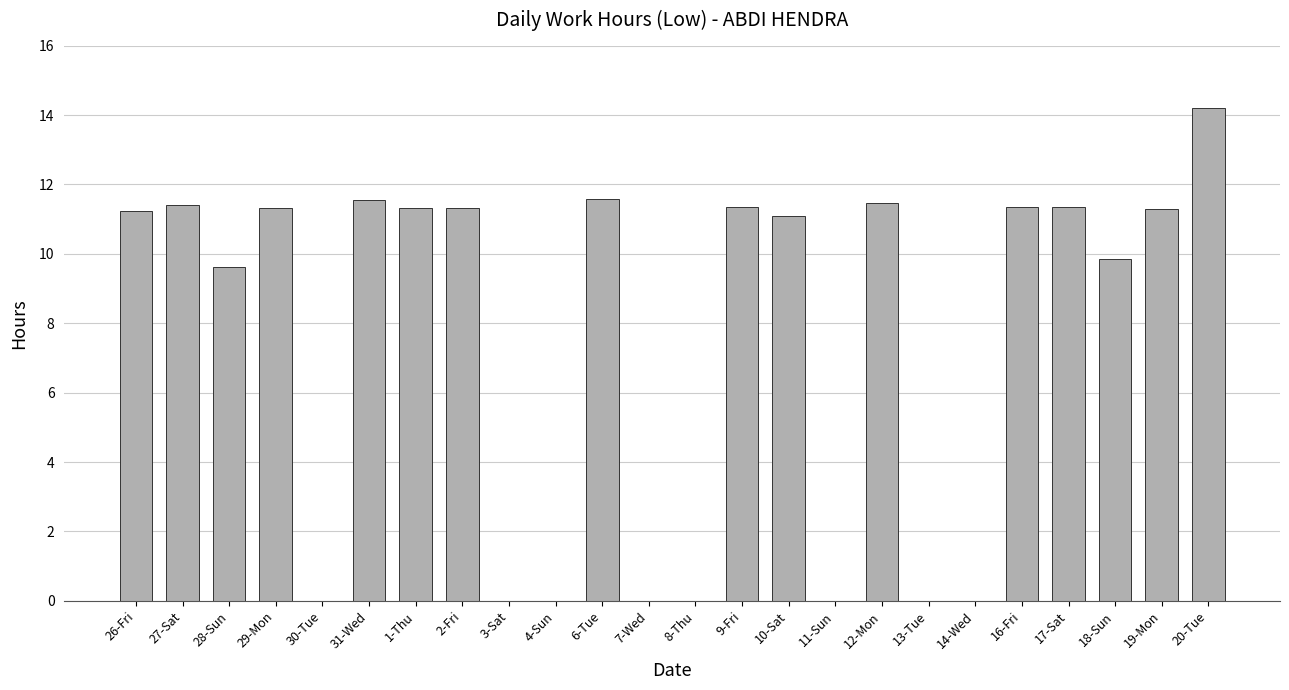

What is the average value?

7.6